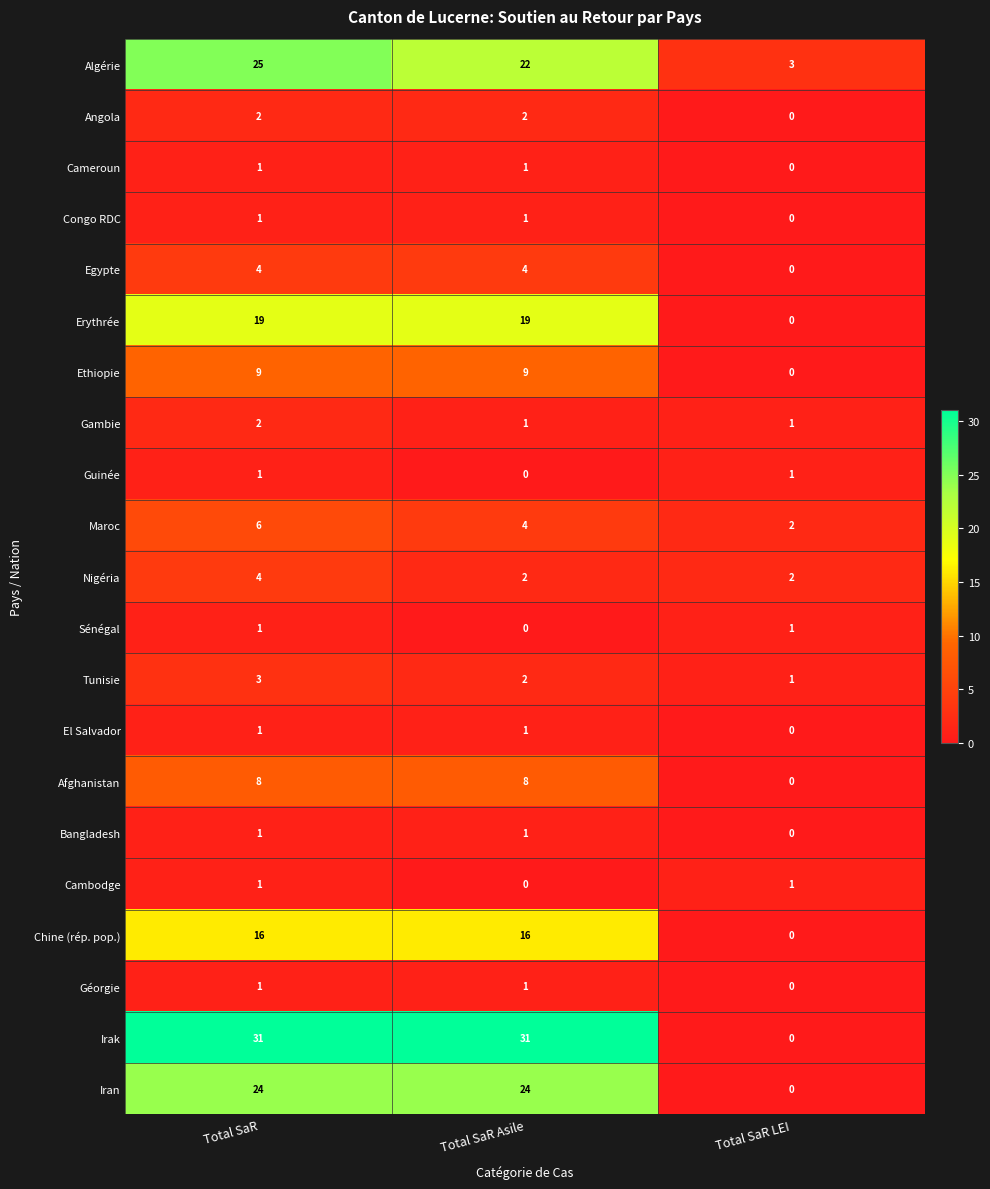

True or false: Irak has a value of 31 at Total SaR.

True